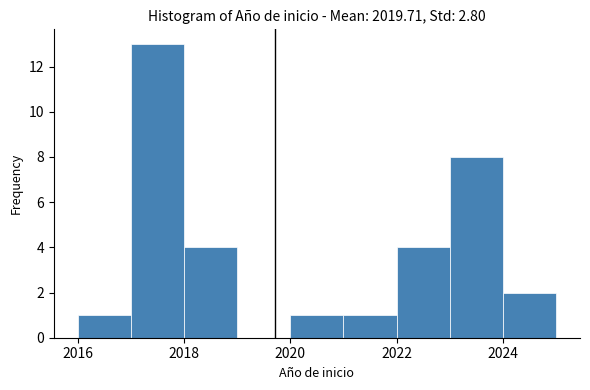

What is the height of the bar covering 2018 to 2019 on the x-axis? The values are not printed on the chart, so give them approximately, as read against the axis.

4